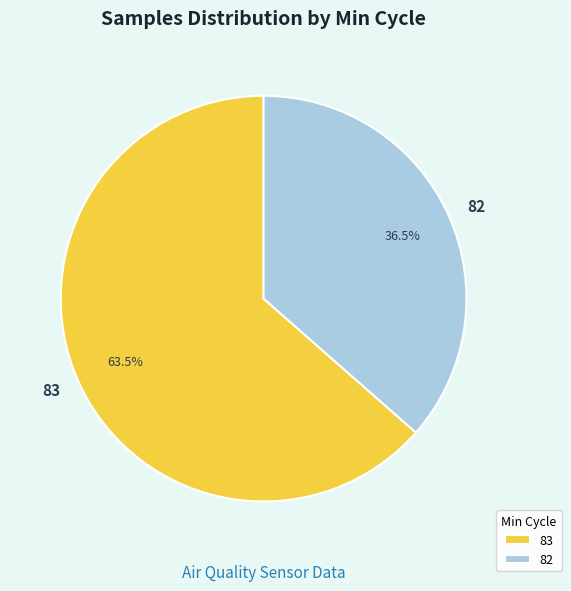

What is the ratio of the value at 82 to the value at 83?

0.6